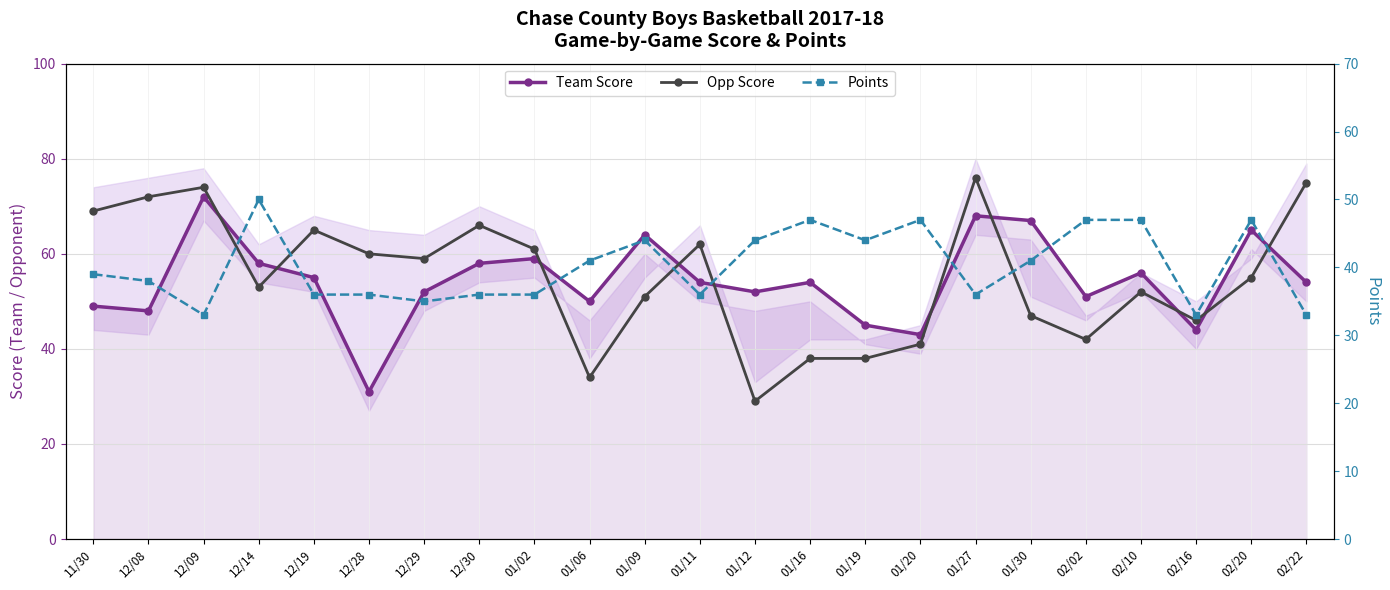

Count the number of data series in this chart.

3